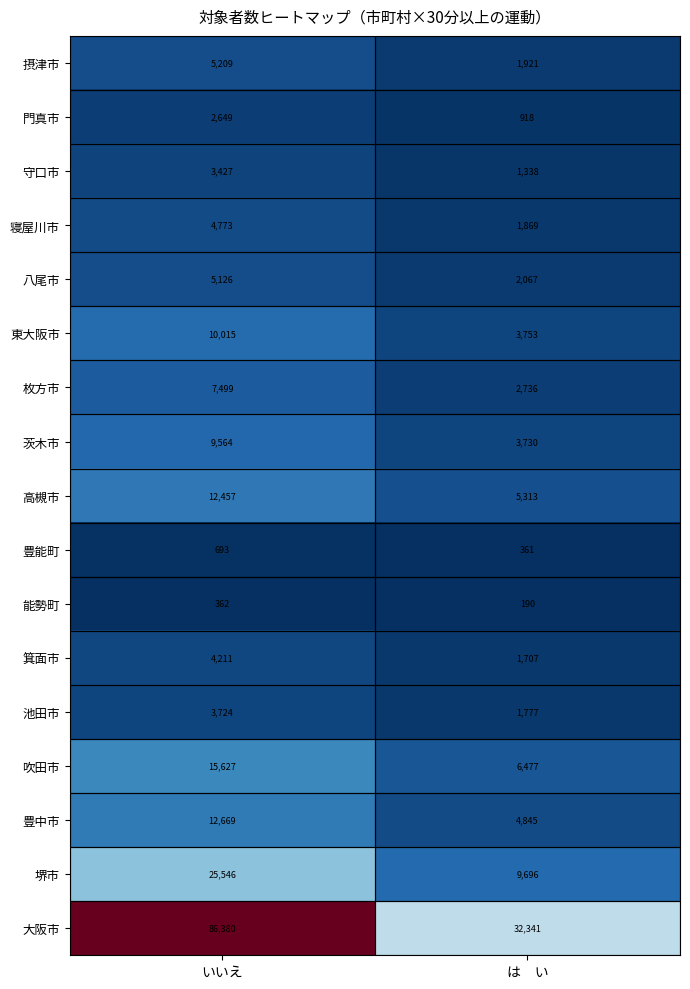

True or false: 箕面市 has a value of 1707 at は　い.

True